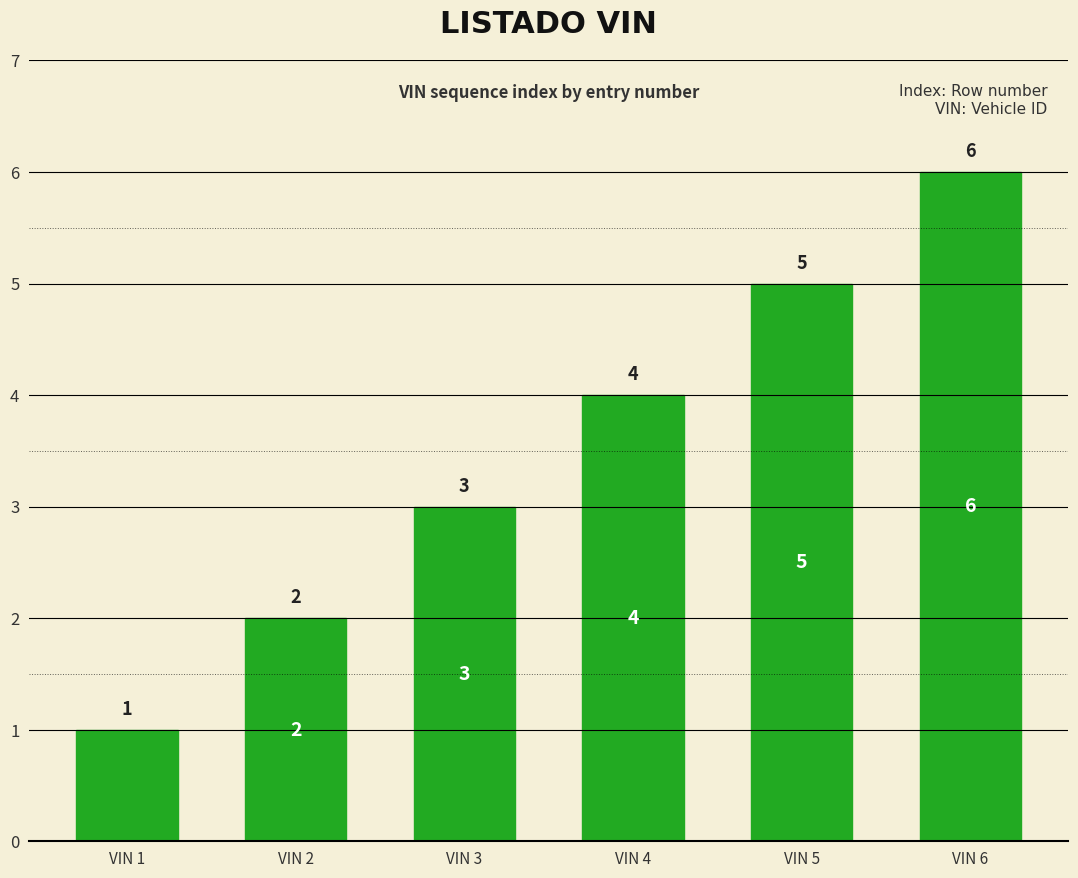

The value at VIN 4 is 4. True or false?

True